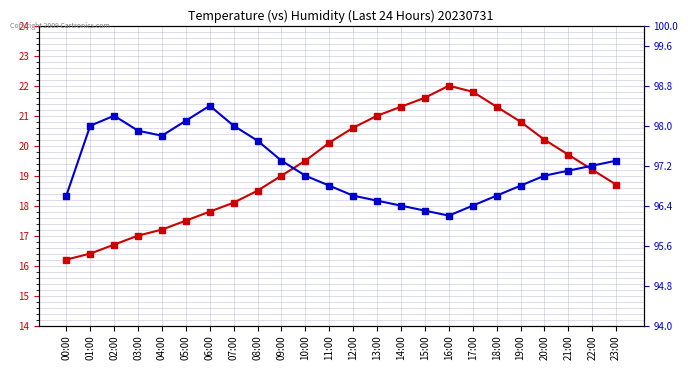

At which category is the sum across all series the highest?

16:00